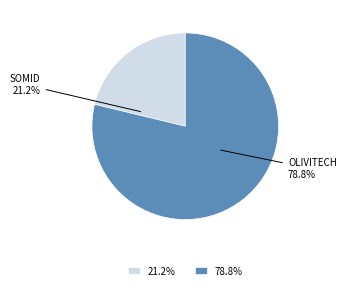

What is the smallest slice in the pie chart?

21.2%